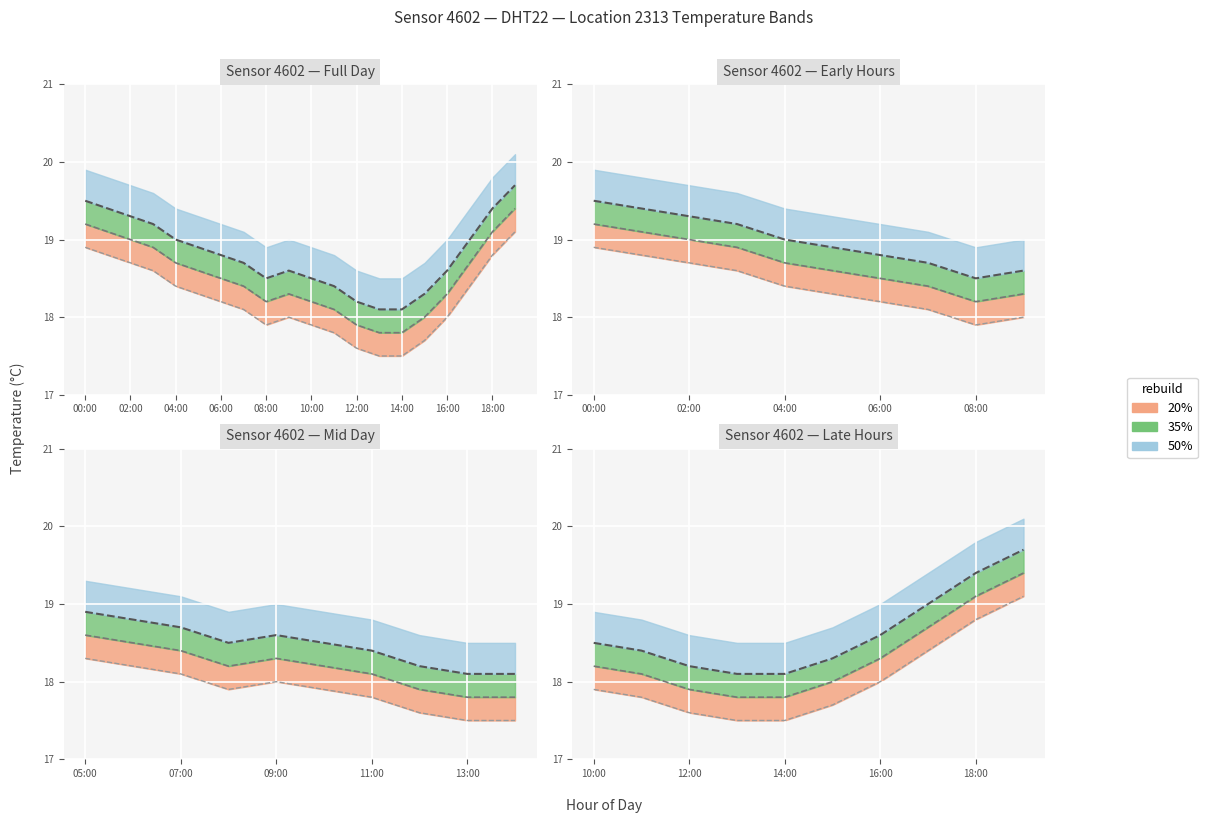

What is the sum of the temperature values at 04:00 and 18:00?

37.9